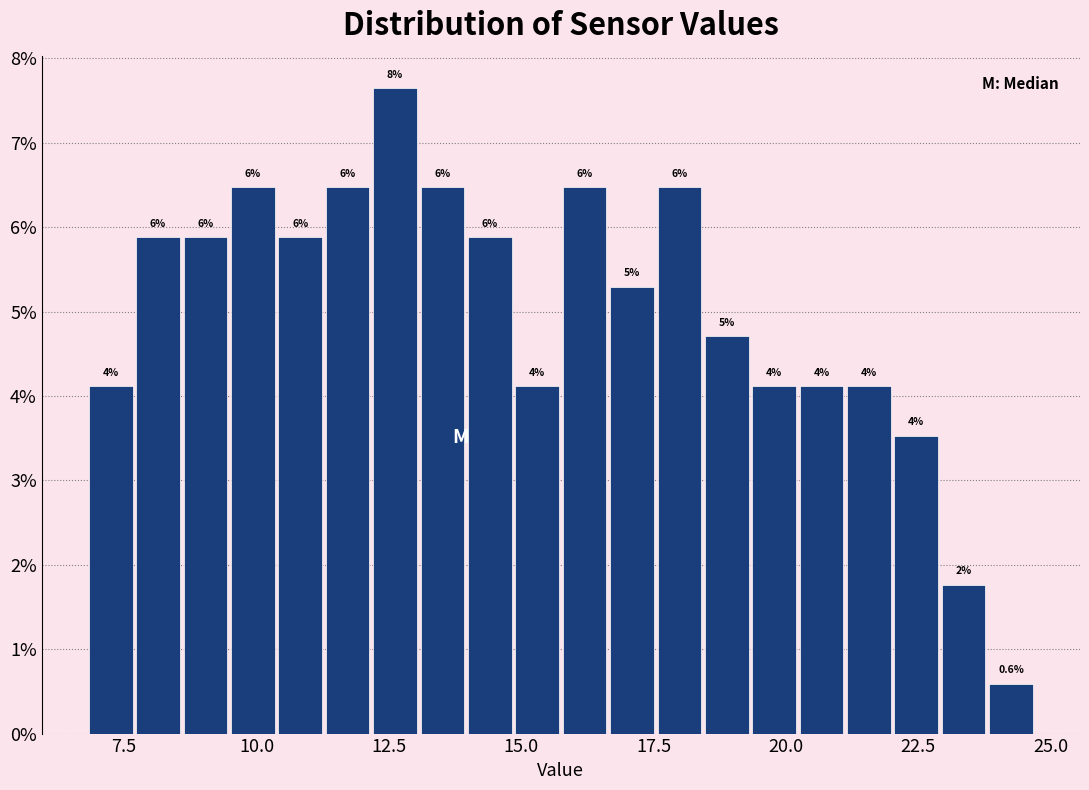

Read against the x-axis, roughly where is the centre of the tallest bar?

12.5